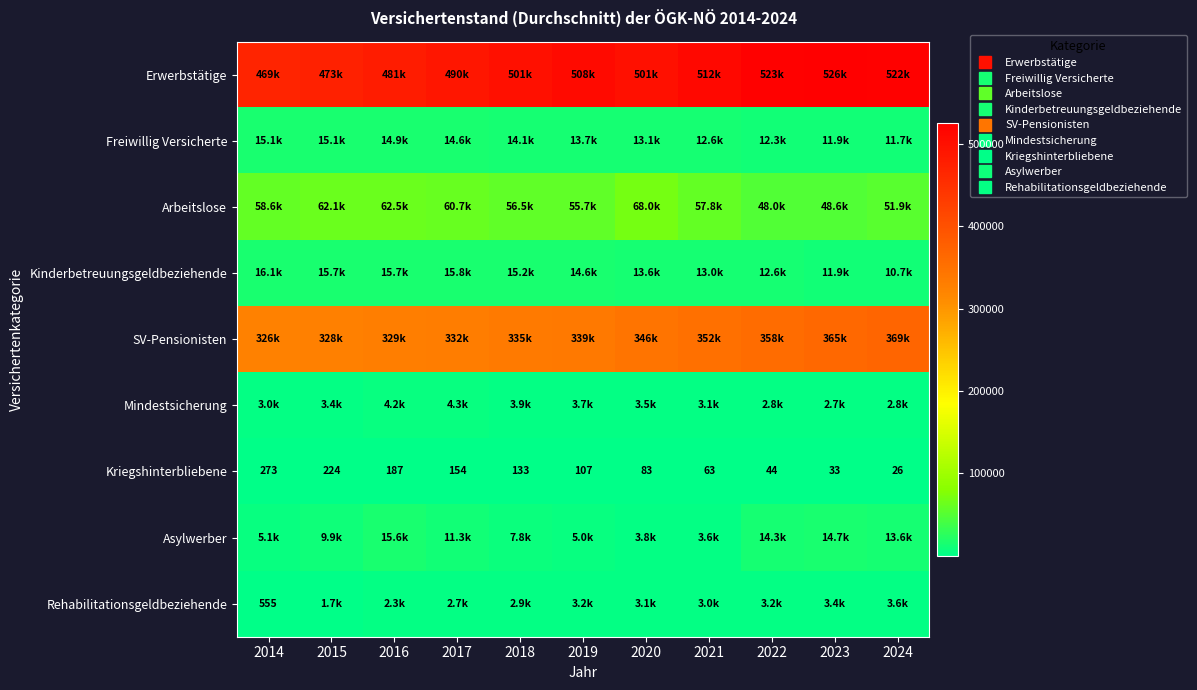

Where does the Rehabilitationsgeldbeziehende series first go above 3024?

2019